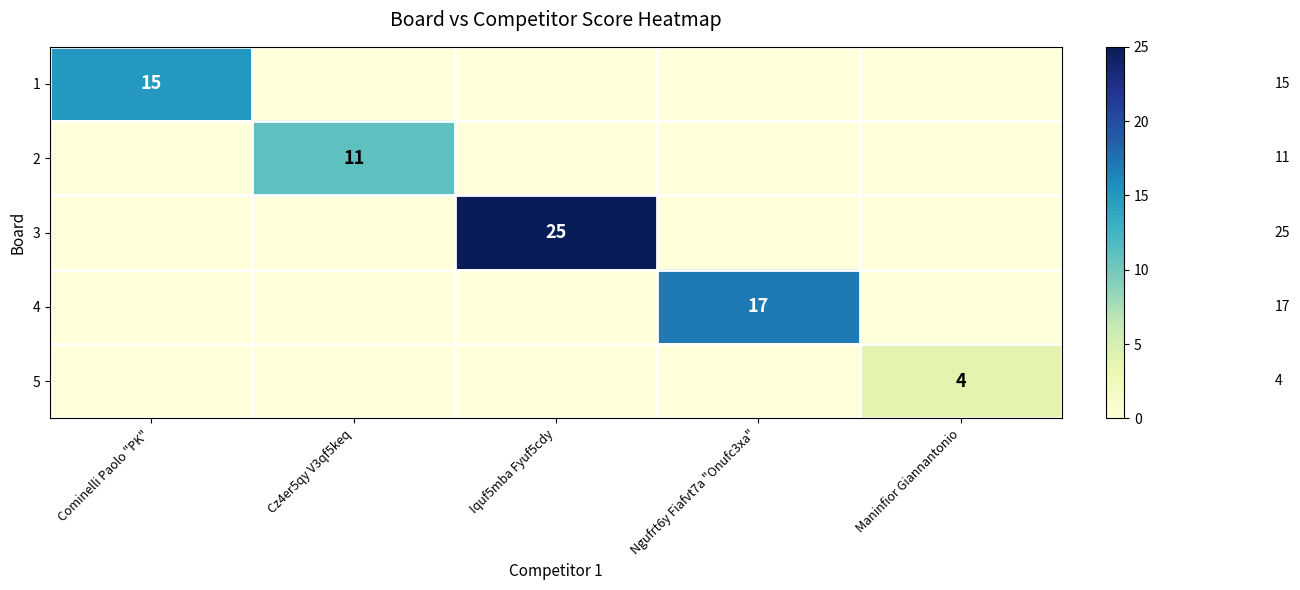

Which series changed the most between Cominelli Paolo "PK" and Ngufrt6y Fiafvt7a "Onufc3xa"?

4